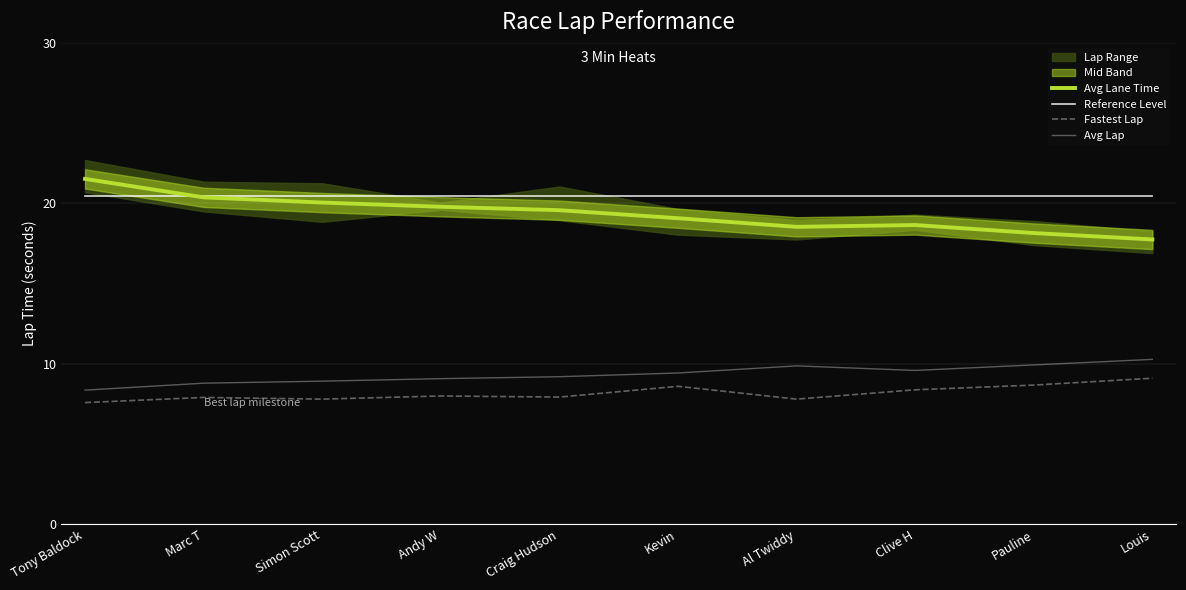

How many lines are shown in the chart?

4